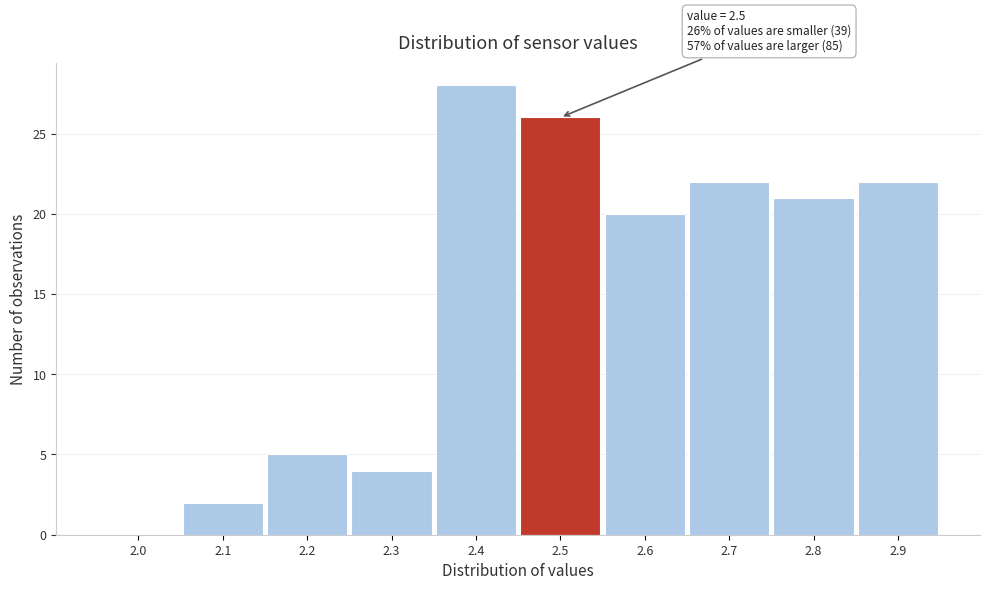

Reading left to right, list all the values displayed in this chart.

2.0=0	2.1=2	2.2=5	2.3=4	2.4=28	2.5=26	2.6=20	2.7=22	2.8=21	2.9=22